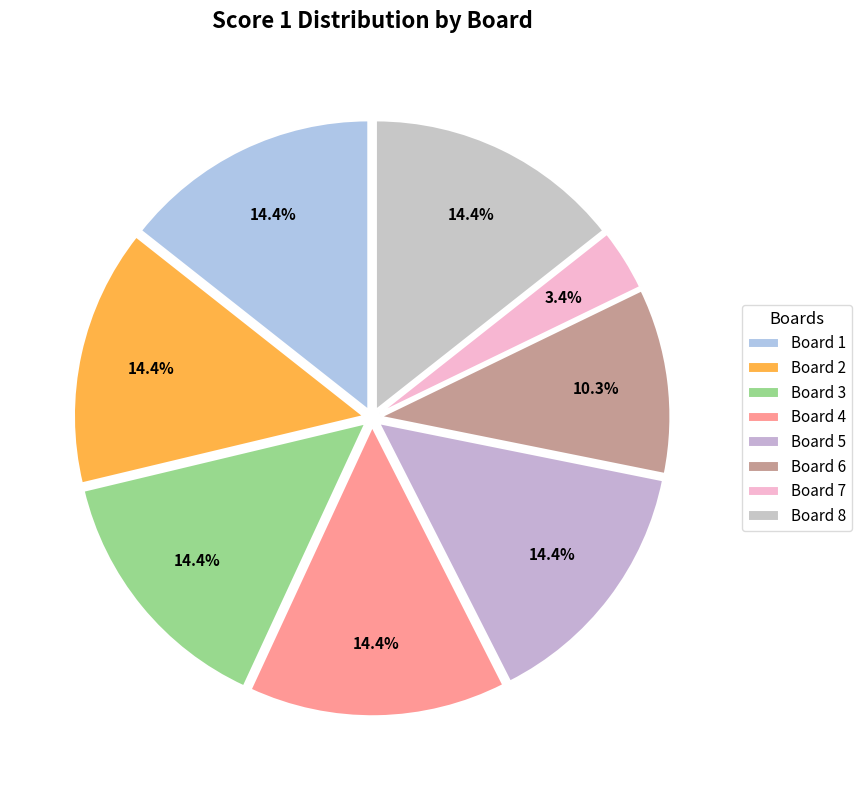

To the nearest percent, what is the average slice percentage?

12%